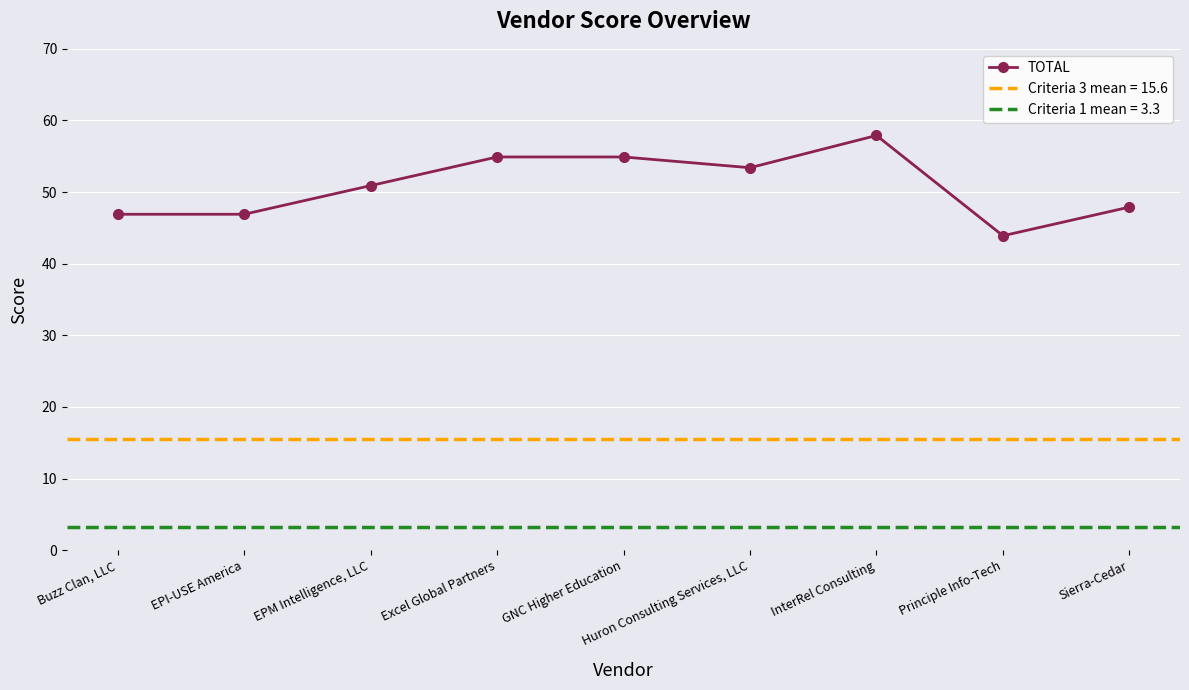

How many data points in TOTAL are less than 50?

4